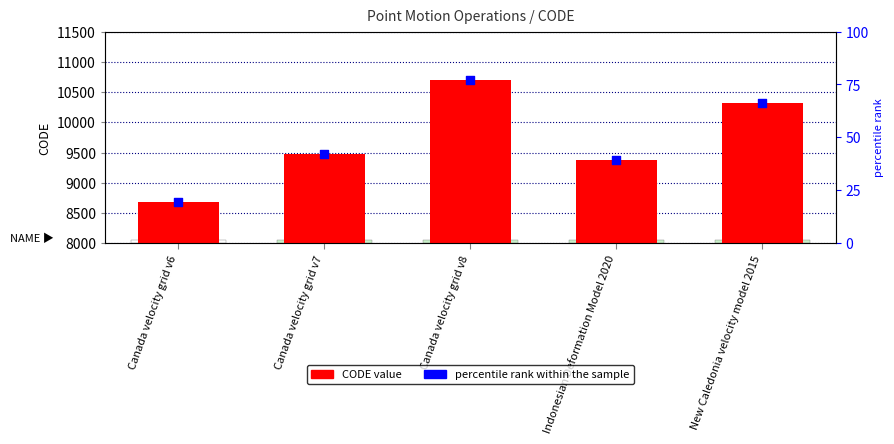

What is the total value across all series at Canada velocity grid v6?

8695.3